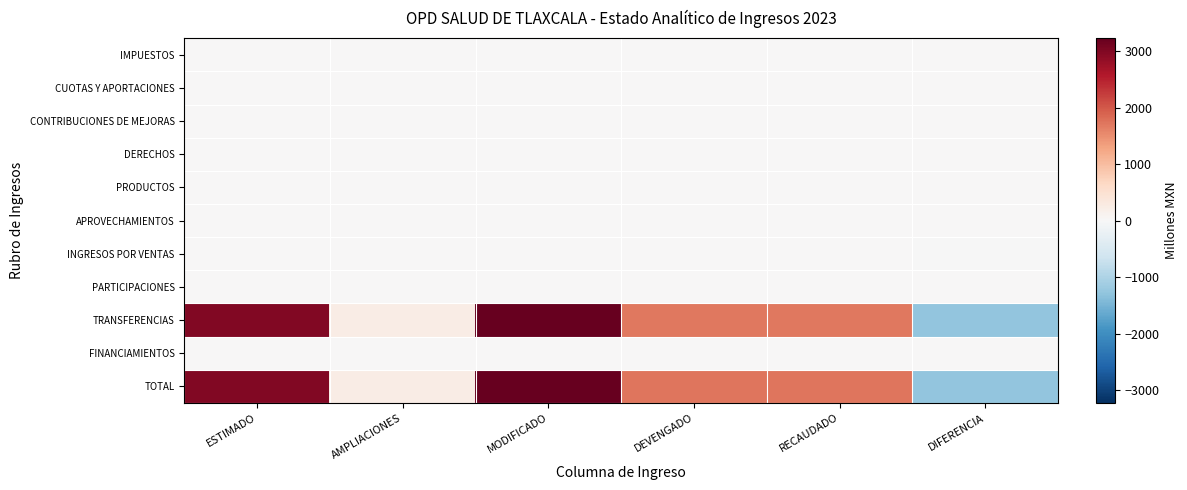

Which series has the largest total across all categories?

TOTAL